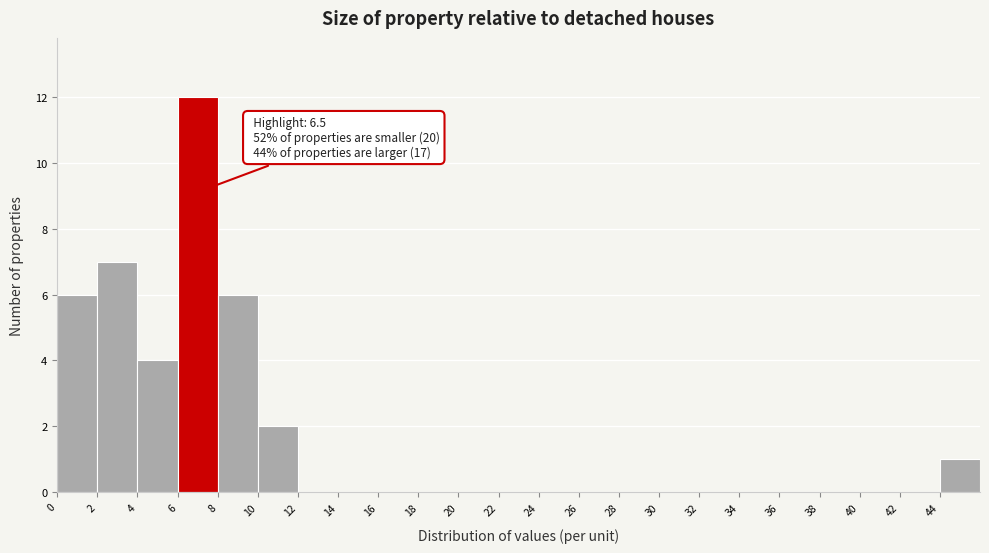

Over which range of the x-axis is the bar tallest?

6 to 8